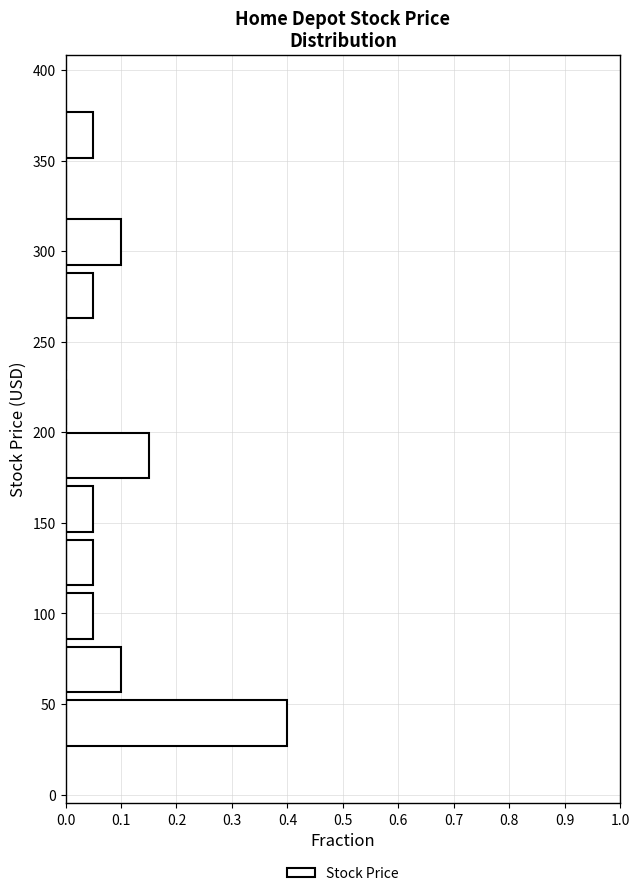

How long is the bar that spans 25 to 55 on the y-axis? Neither the bar edges nor the lengths are printed on the chart, so give them approximately, as read against the axes.

0.40